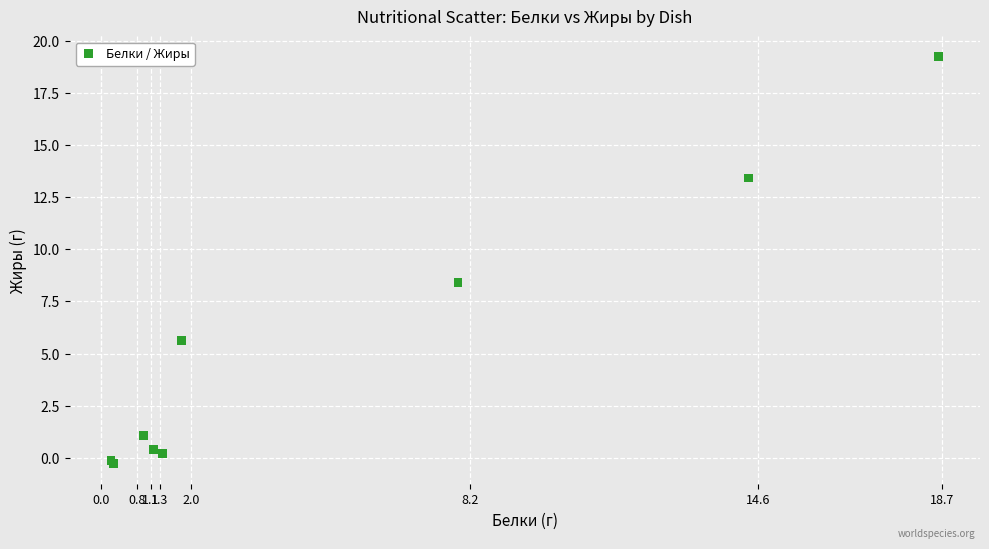

What Y value in the scatter plot is closest to 9?

8.4